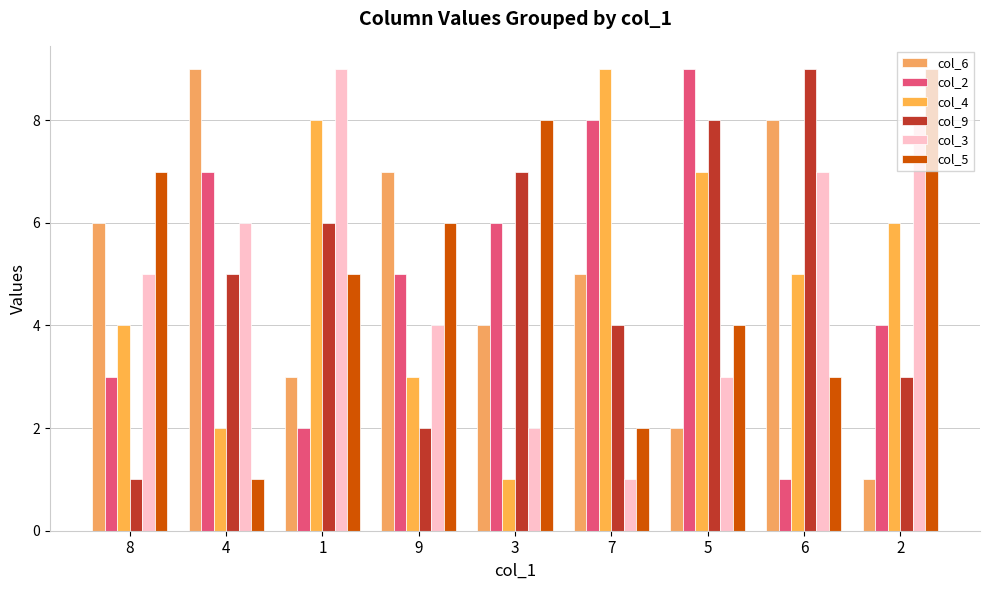

What are all the series names shown in the legend?

col_6, col_2, col_4, col_9, col_3, col_5